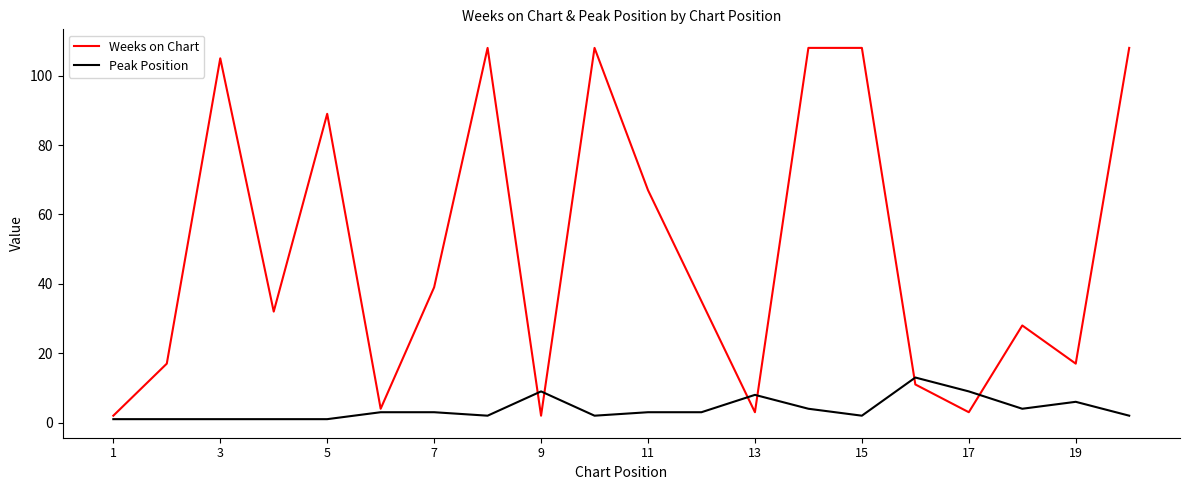

Which series has the widest spread of values?

Weeks on Chart